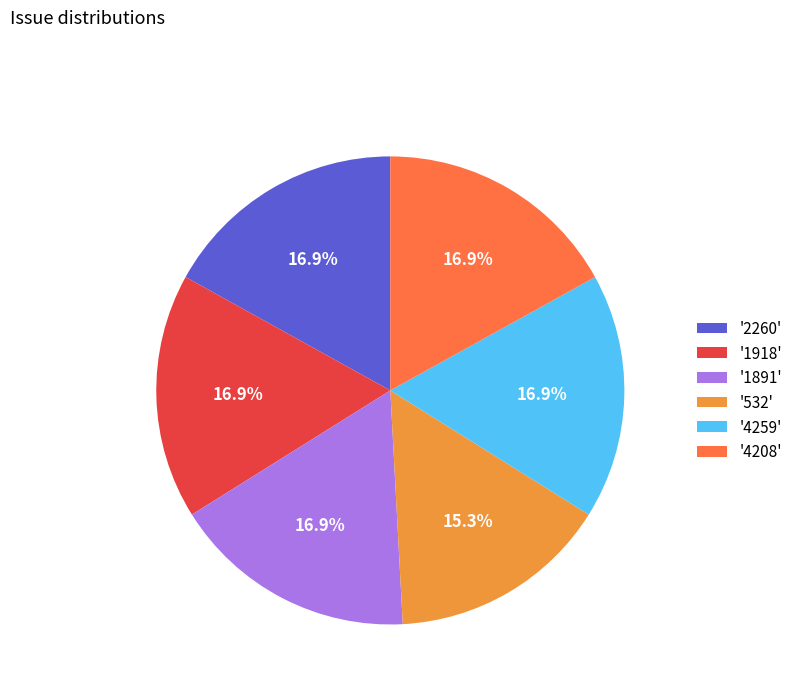

What percentage do '1918' and '1891' together represent?

33.9%